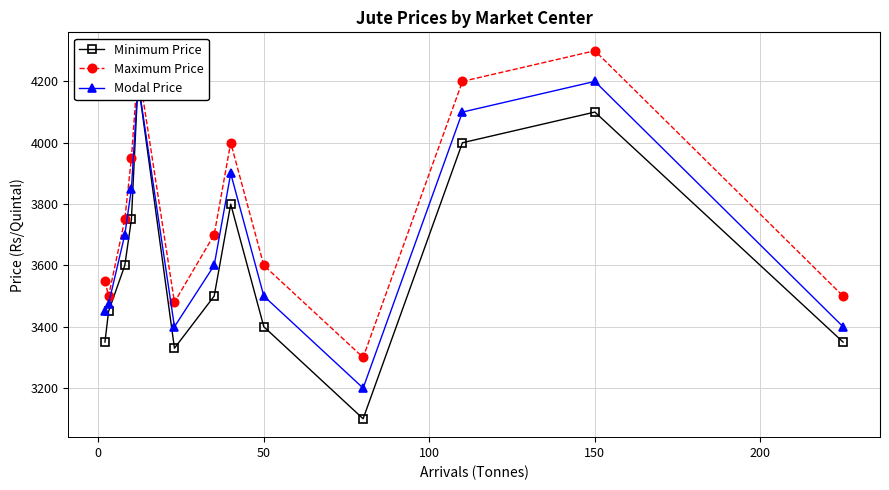

True or false: Maximum Price has a value of 4300 at 150.

True